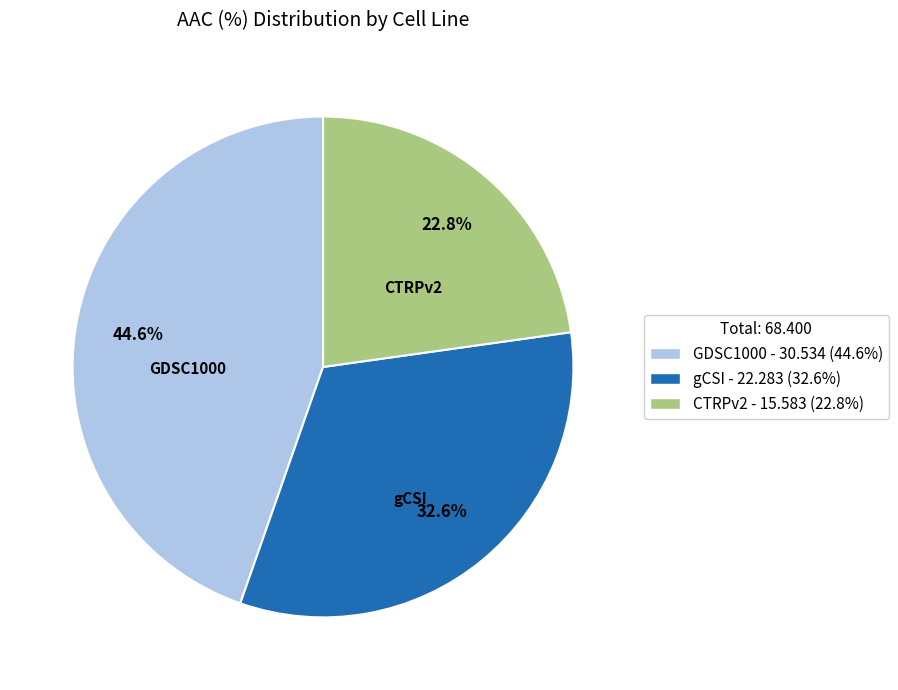

The CTRPv2 slice represents 9% of the pie. True or false?

False